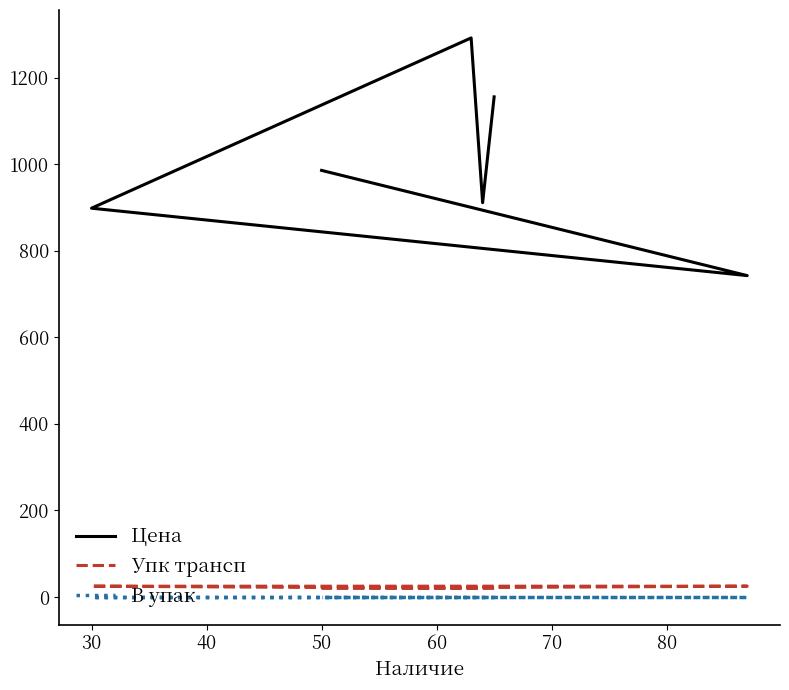

How many distinct data groups are displayed?

3